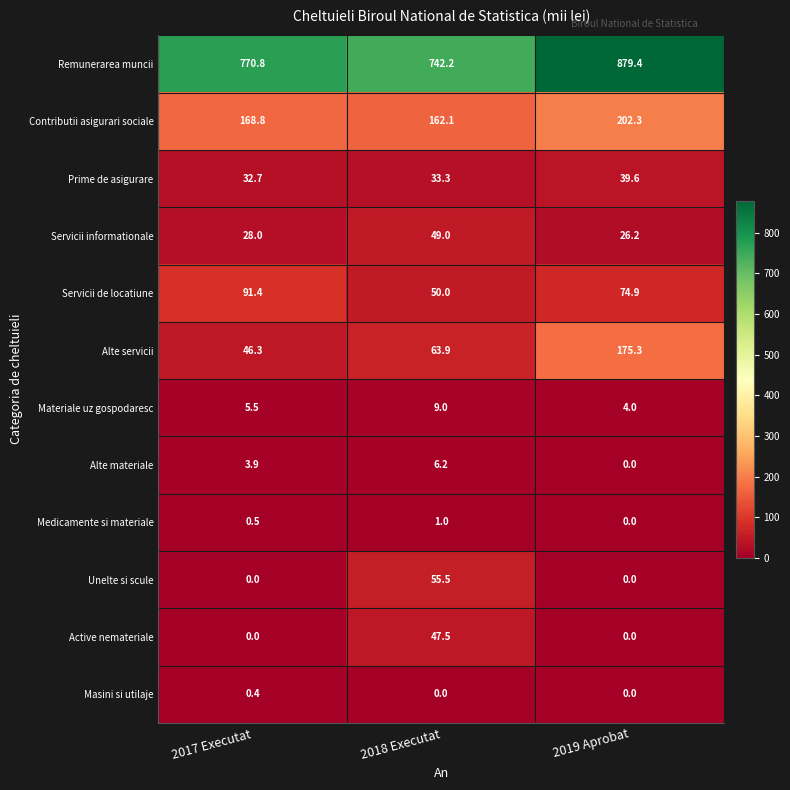

How many values in the Remunerarea muncii series are below 770?

1